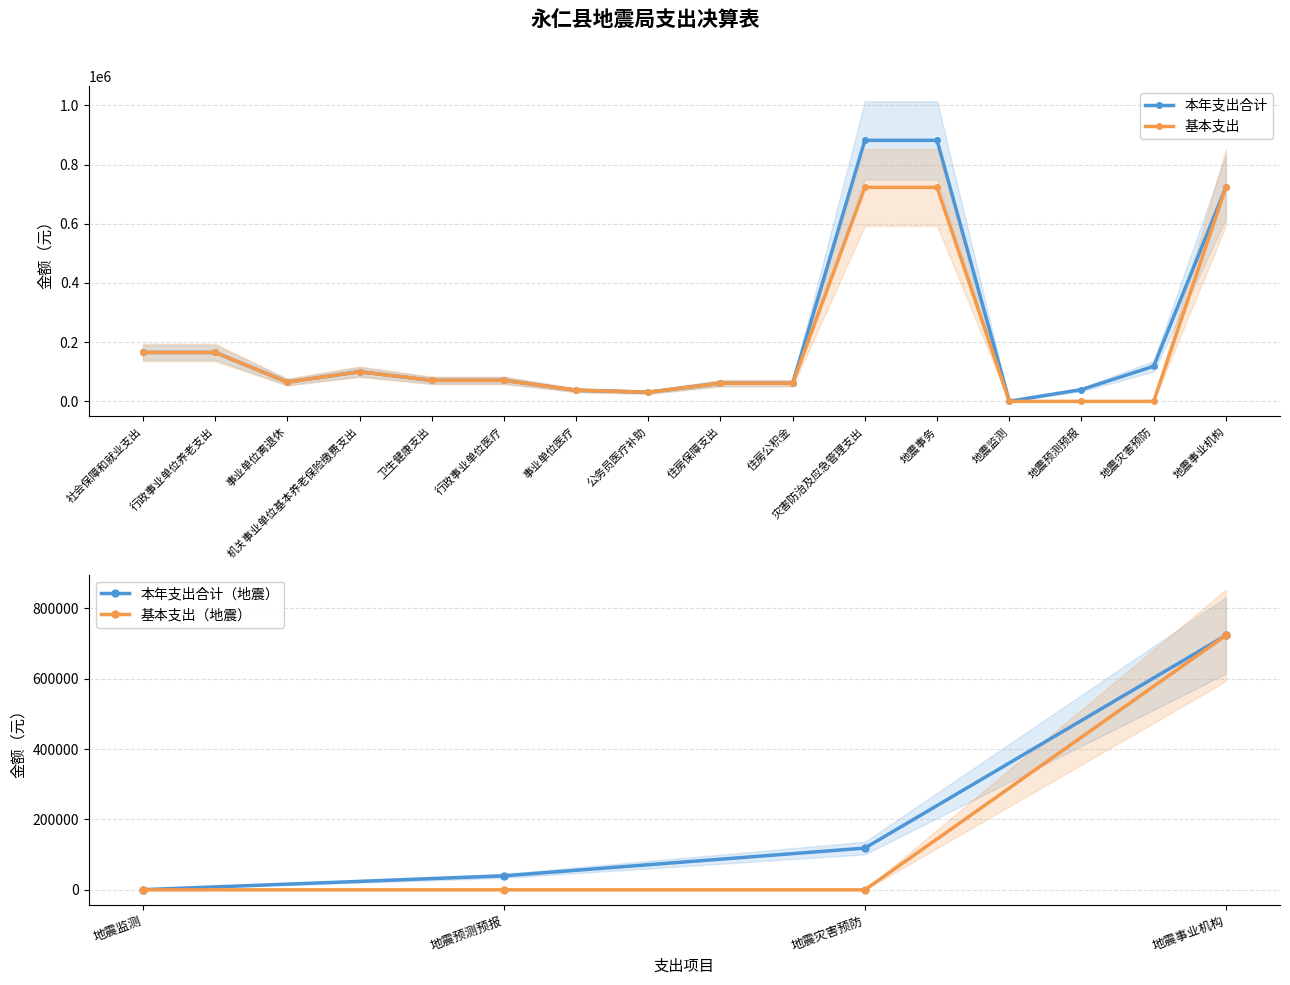

What is the difference between the highest and lowest values at 地震预测预报?

39782.1